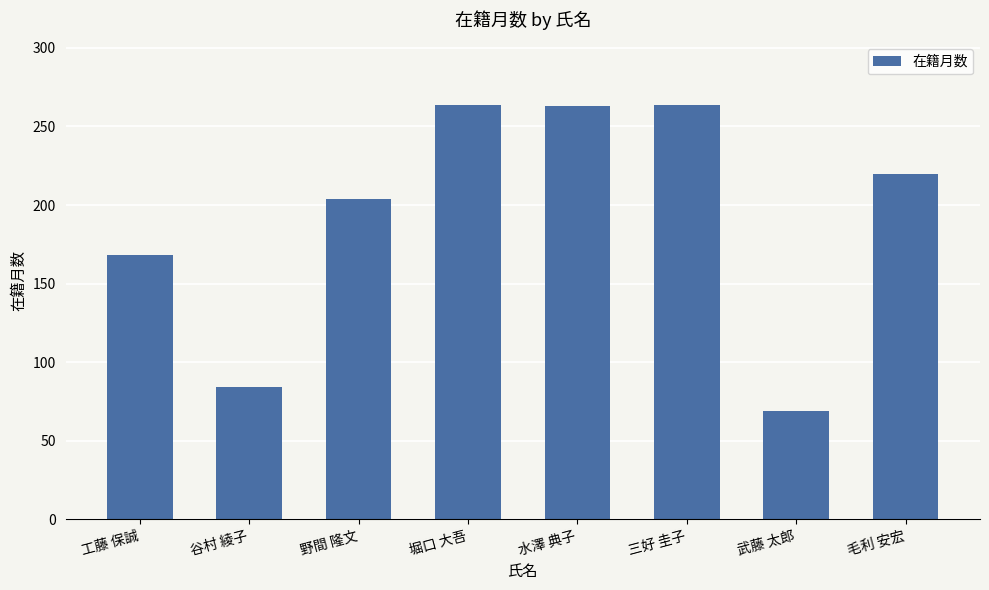

The chart shows a value of 84 at 谷村 綾子. True or false?

True